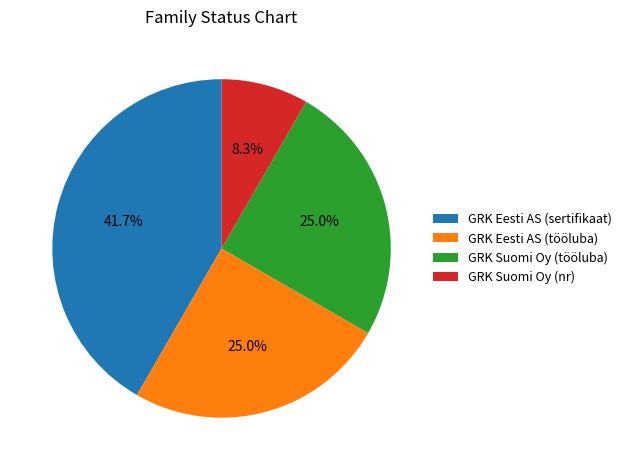

How many segments does this pie chart have?

4